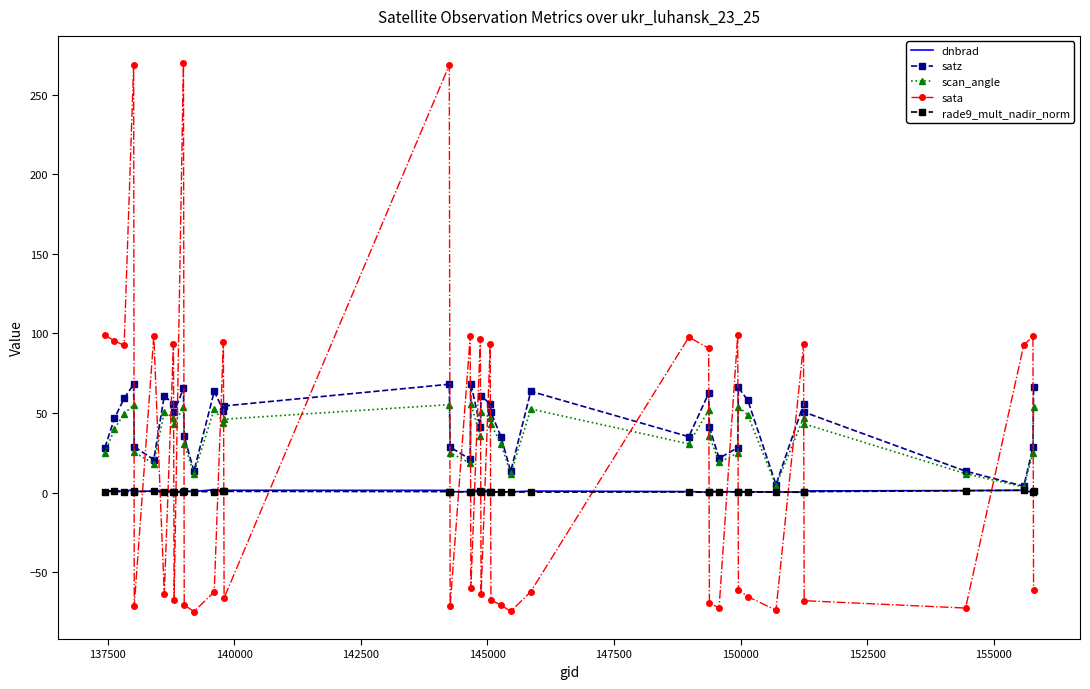

What is the difference between the second highest and second lowest values in the dnbrad series?

1.7